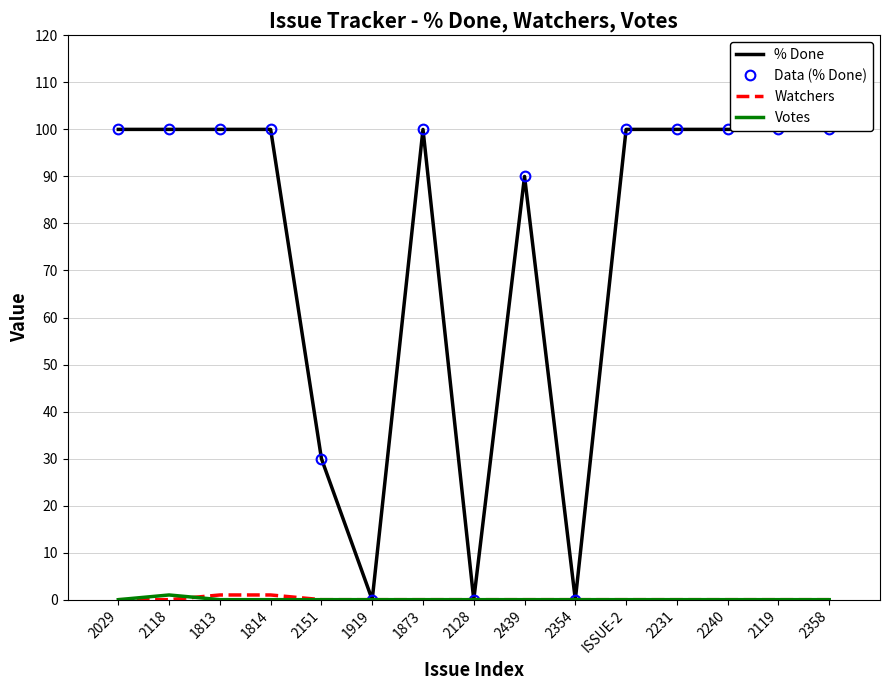

True or false: Data (% Done) has more than 2 interior local peaks.

False